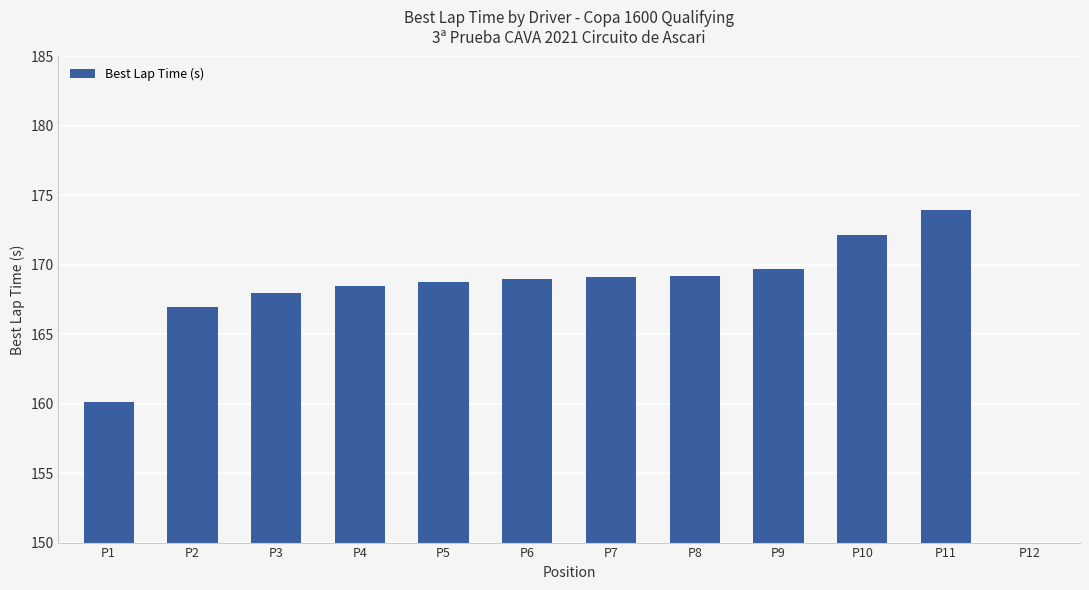

Which category has the highest value across all series?

P11